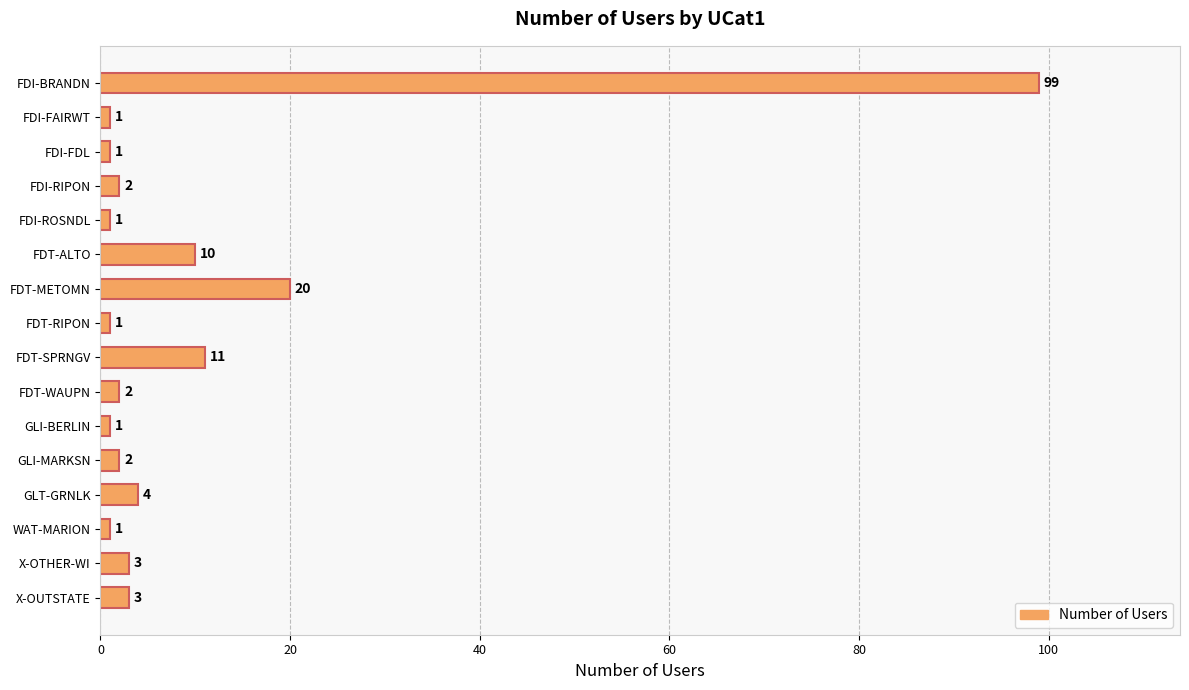

The value at FDI-BRANDN is 57. True or false?

False